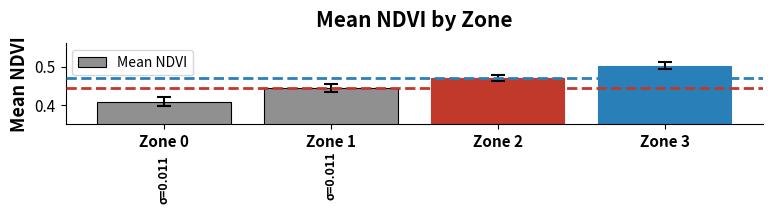

List the labels in order of value, largest first.

Zone 3, Zone 2, Zone 1, Zone 0